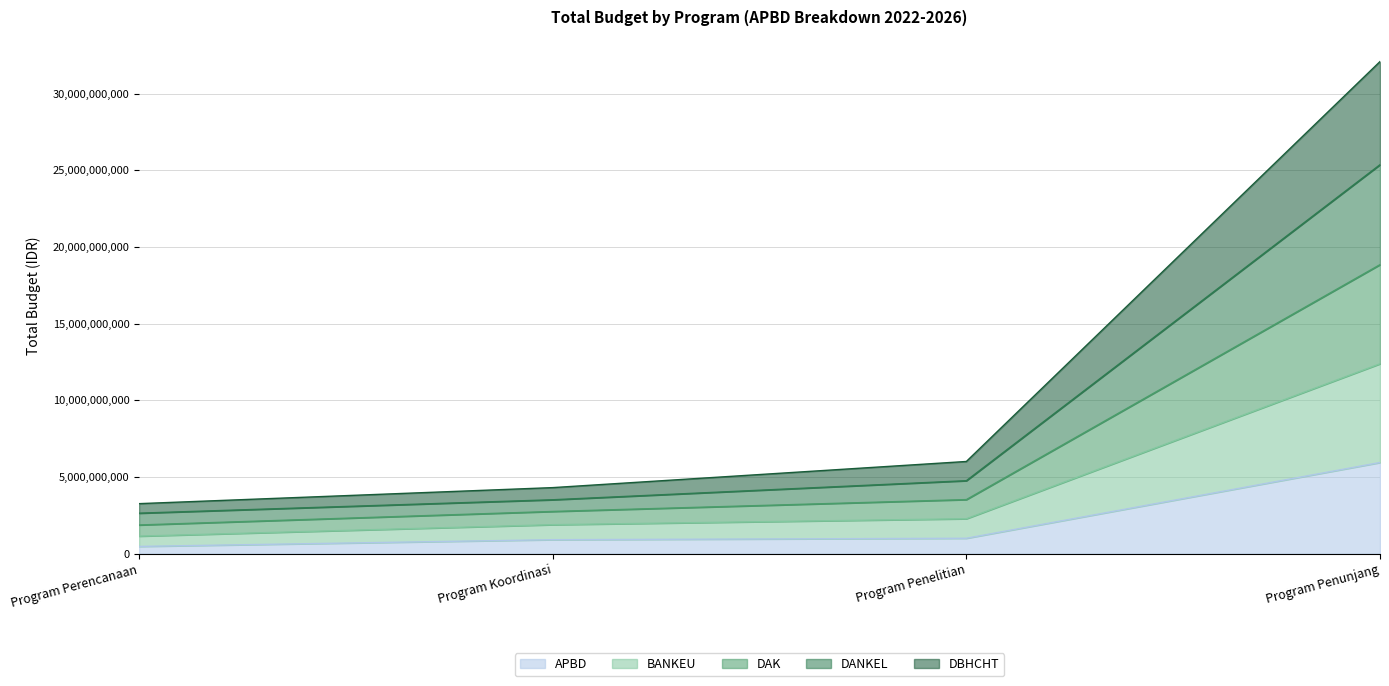

The APBD series shows 5947568000 at Program Penunjang. True or false?

True